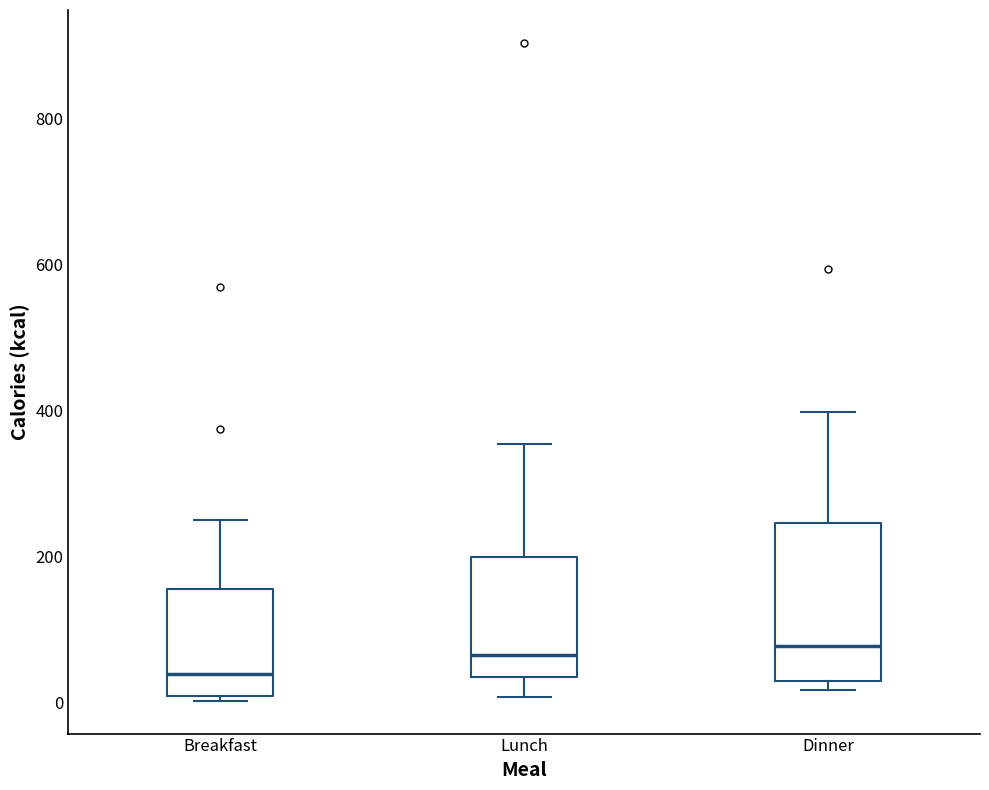

Reading left to right, transcribe this box plot: for each box, give where its median line is, the range the box spans, and where its two whiskers end, as read against the y-axis. The values are not printed on the chart, so give them approximately, as read against the axis.

Breakfast: median 40, box 0 to 160, whiskers 0 (just below the box's lower edge) to 260
Lunch: median 60, box 40 to 200, whiskers 0 to 360
Dinner: median 80, box 40 to 240, whiskers 20 to 400